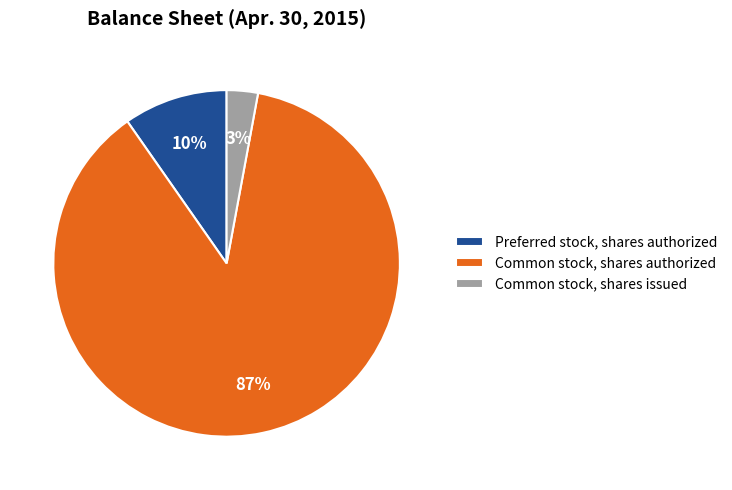

Is Common stock, shares authorized the majority of the pie?

Yes